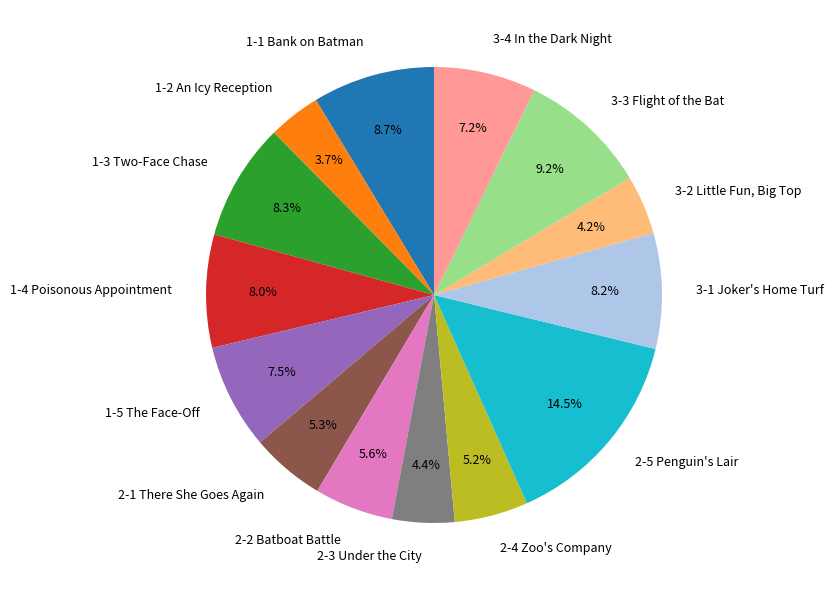

Between 2-3 Under the City and 1-3 Two-Face Chase, which is larger?

1-3 Two-Face Chase